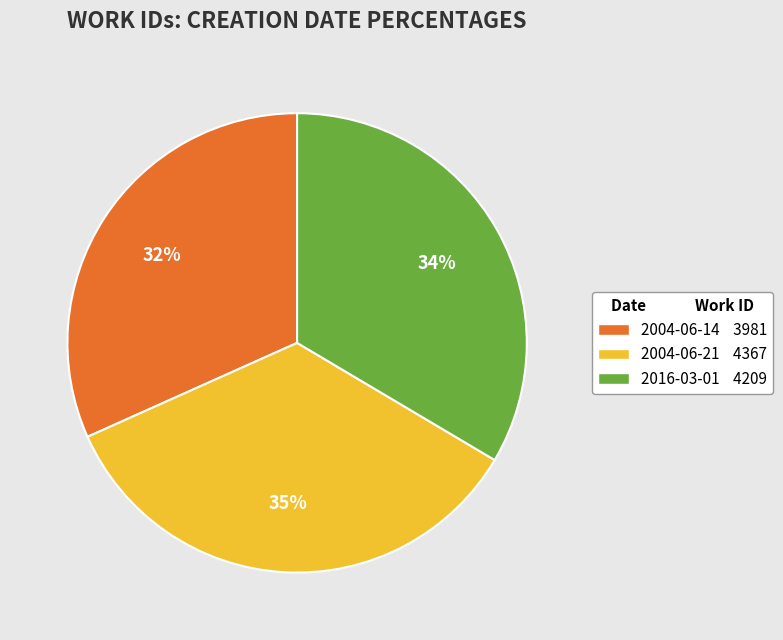

What percentage is the 2004-06-21 slice, to the nearest percent?

35%